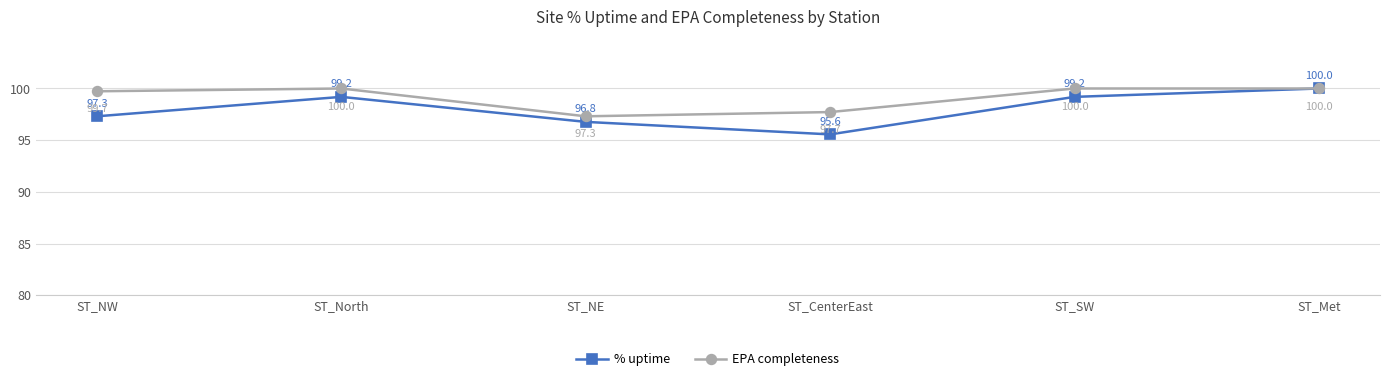

How many data points in EPA completeness are less than 100?

3